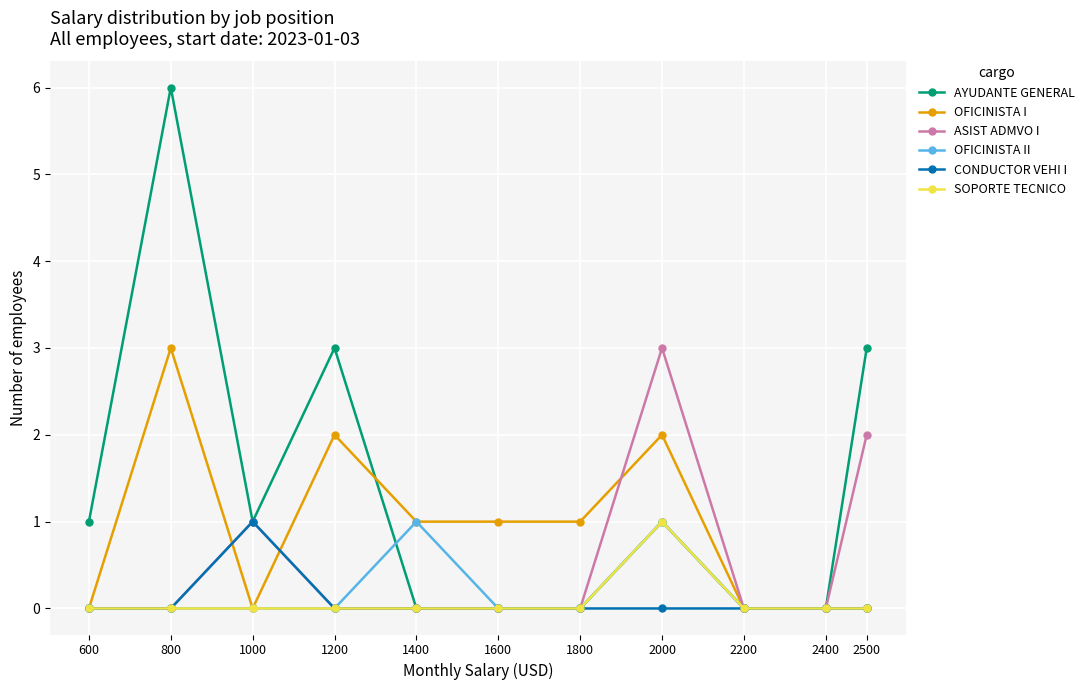

At which category does AYUDANTE GENERAL reach its first local peak?

800